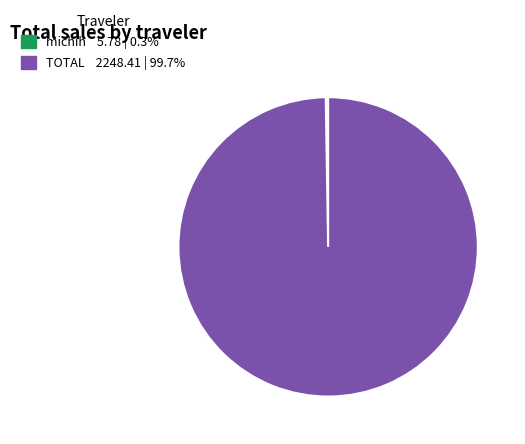

Does TOTAL represent more than half of the total?

Yes